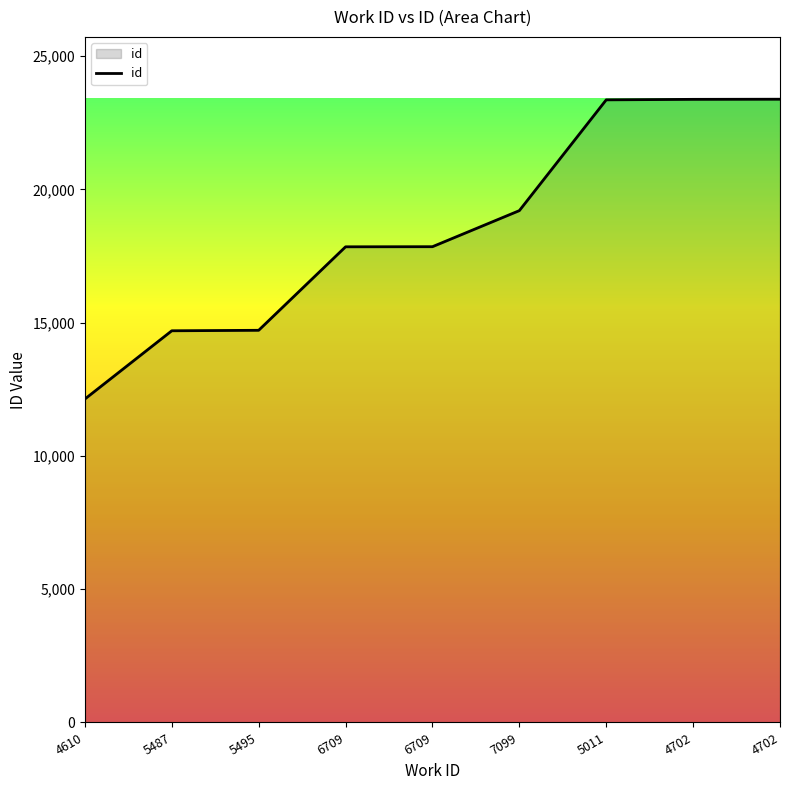

Between 6709 and 4702, which is larger?

4702